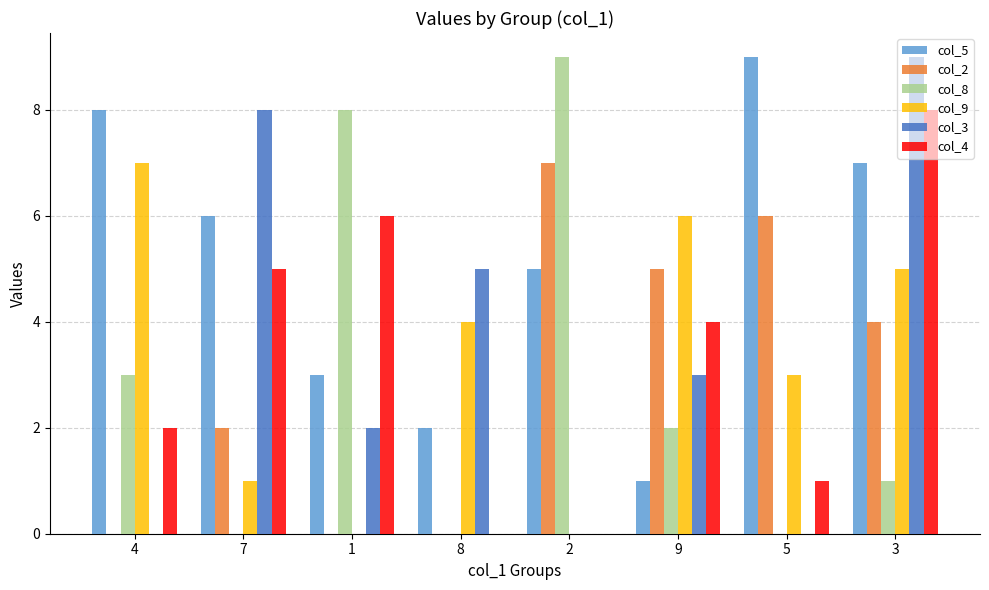

How many categories are shown in the chart?

8